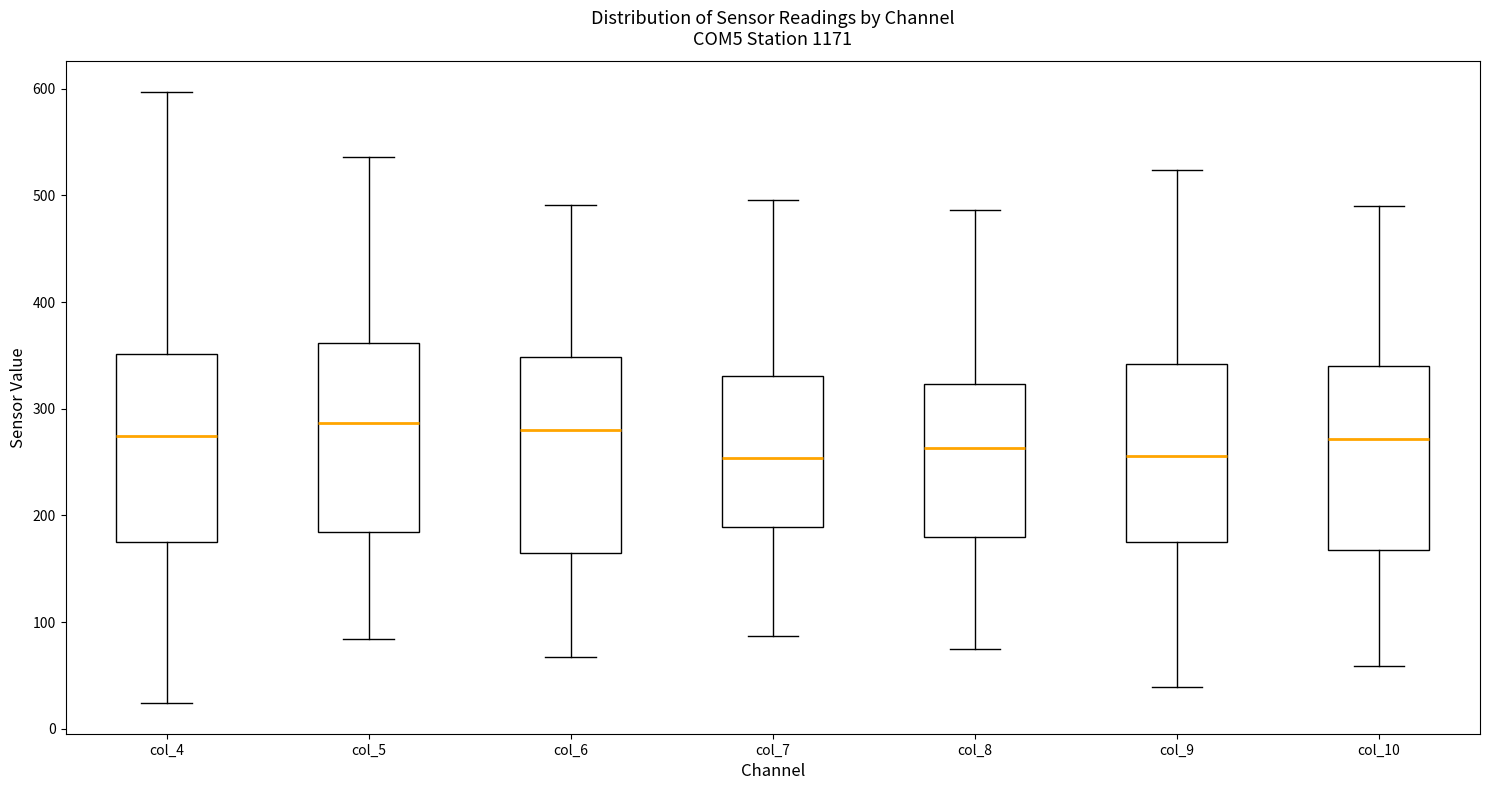

Reading left to right, read every box against the y-axis: the position of its median line, the range the box covers, and the ends of its whiskers. The values are not printed on the chart, so give them approximately, as read against the axis.

col_4: median 270, box 180 to 350, whiskers 20 to 600
col_5: median 290, box 180 to 360, whiskers 80 to 540
col_6: median 280, box 160 to 350, whiskers 70 to 490
col_7: median 250, box 190 to 330, whiskers 90 to 500
col_8: median 260, box 180 to 320, whiskers 80 to 490
col_9: median 260, box 180 to 340, whiskers 40 to 520
col_10: median 270, box 170 to 340, whiskers 60 to 490